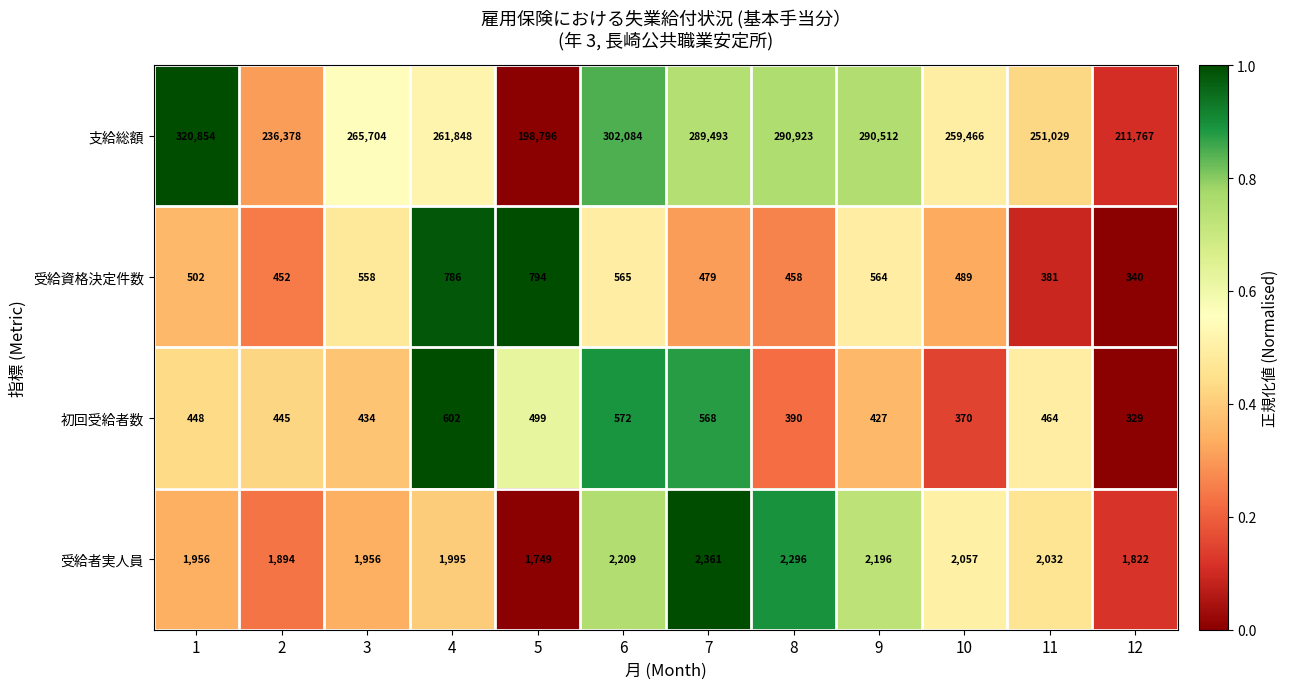

Which series has the largest total across all categories?

支給総額